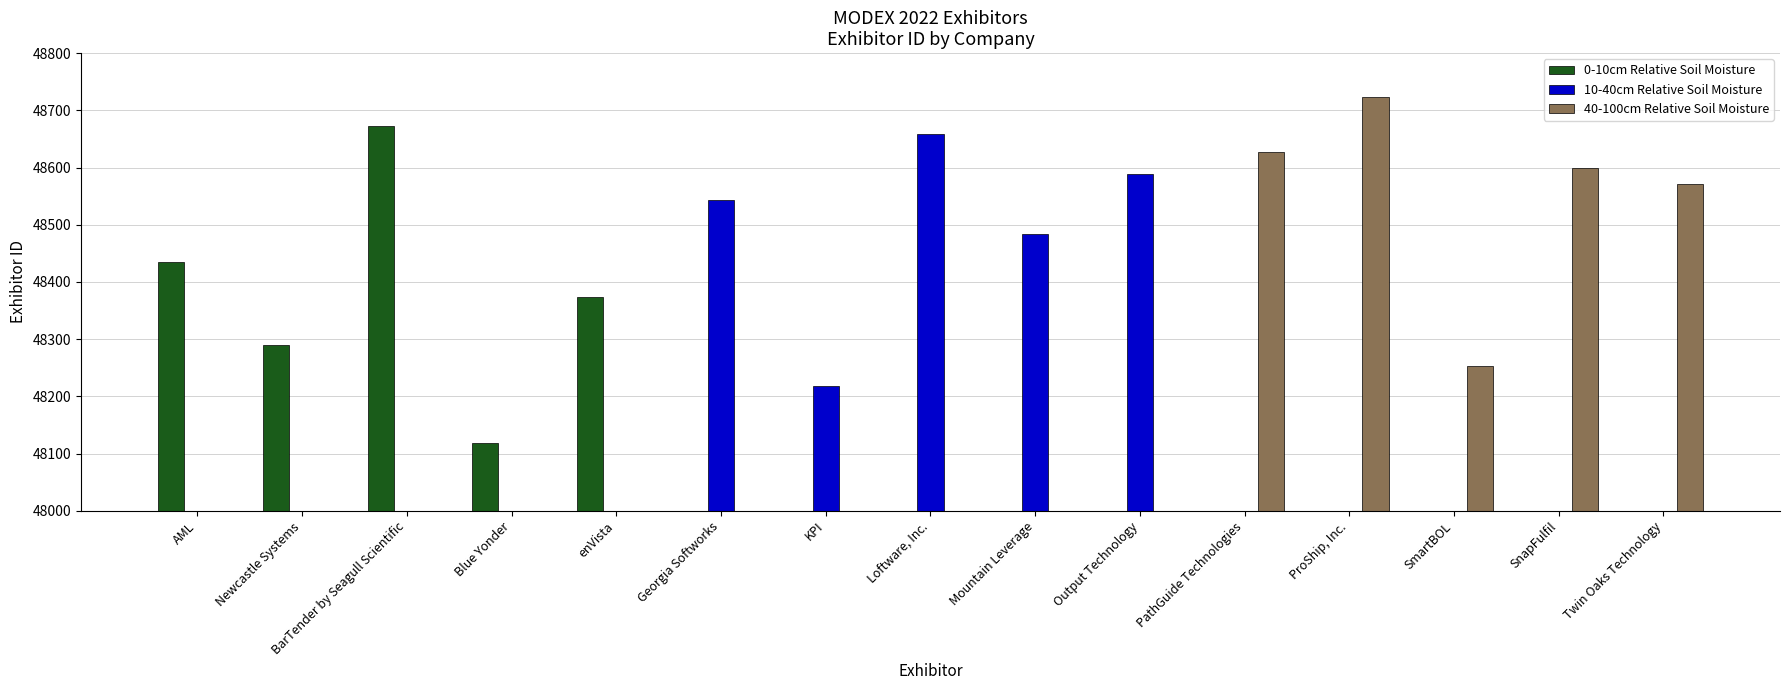

Is the value of 10-40cm Relative Soil Moisture at Blue Yonder greater than the value of 0-10cm Relative Soil Moisture at AML?

No